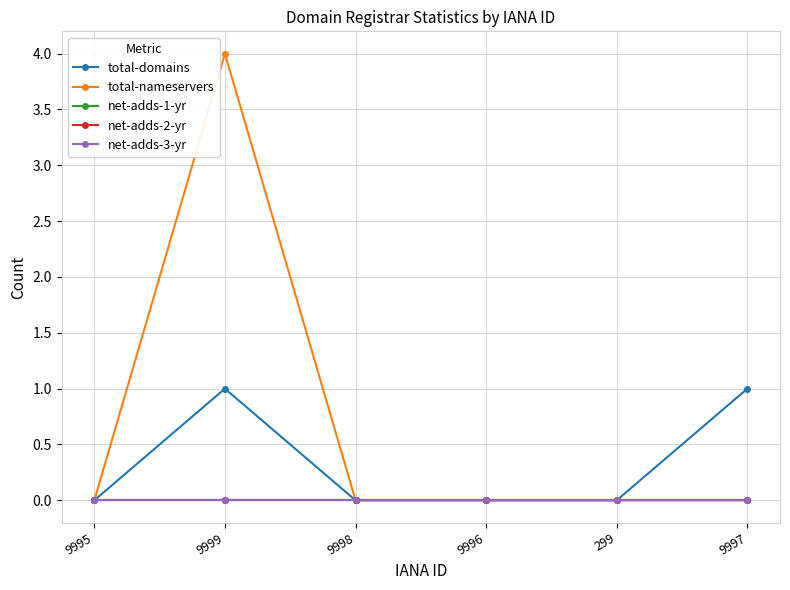

True or false: total-domains and total-nameservers intersect in this chart.

False